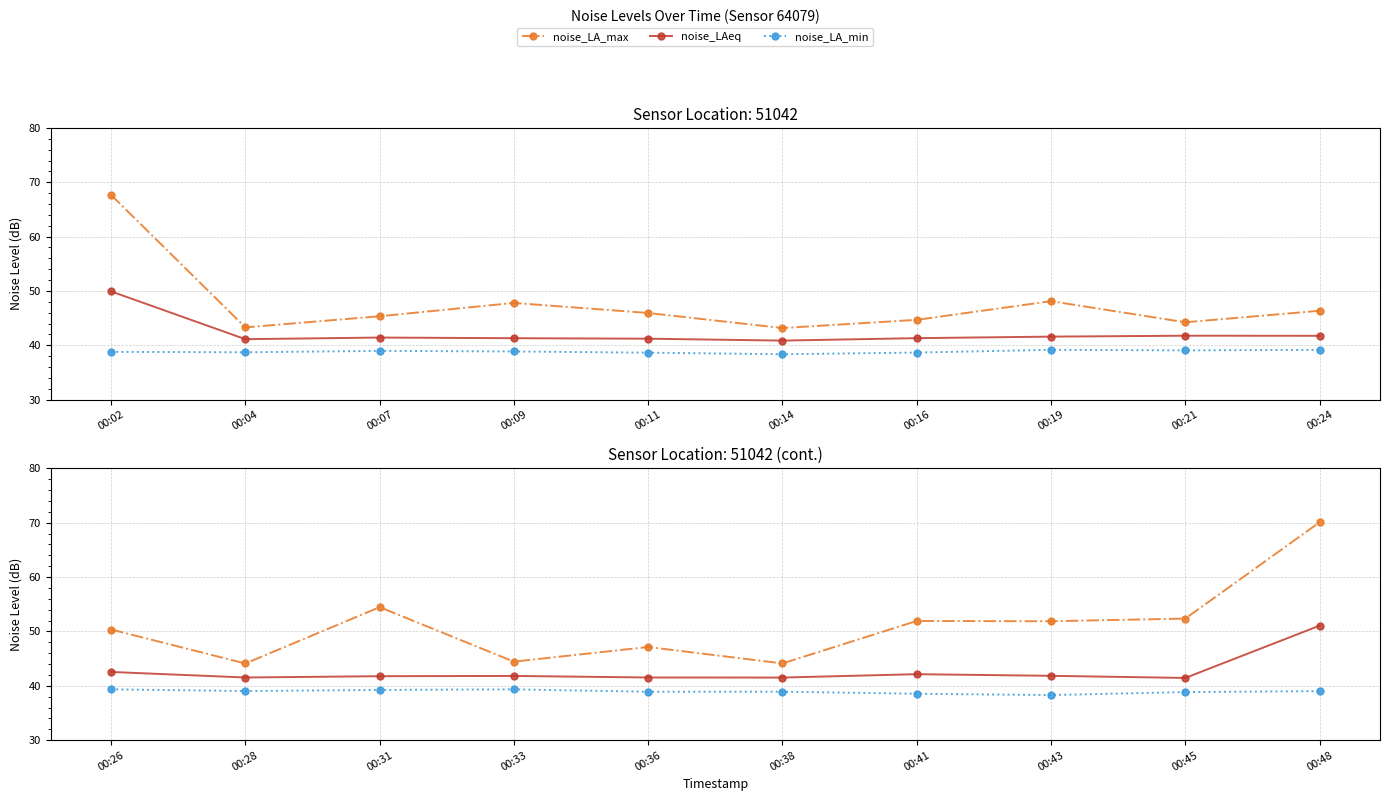

The noise_LA_min series shows 39.2 at 00:31. True or false?

True